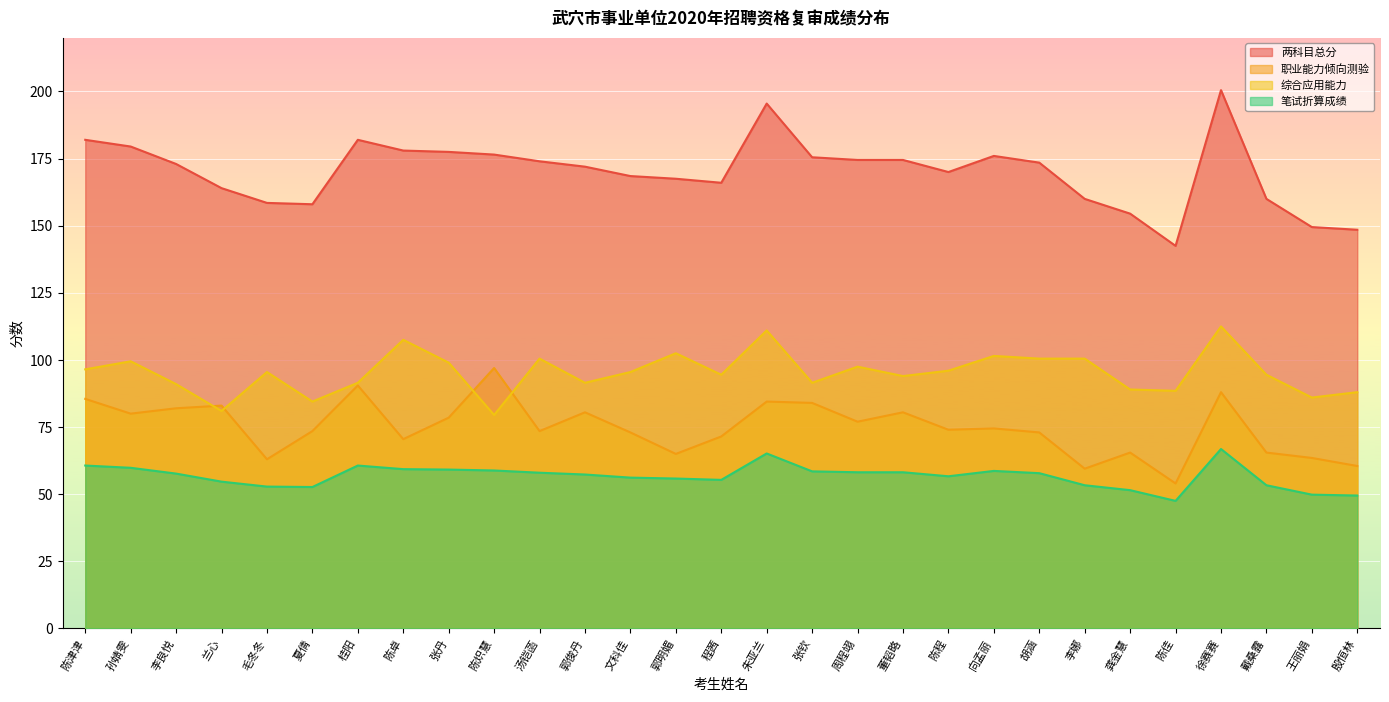

True or false: 两科目总分 has a value of 230.3 at 向孟丽.

False